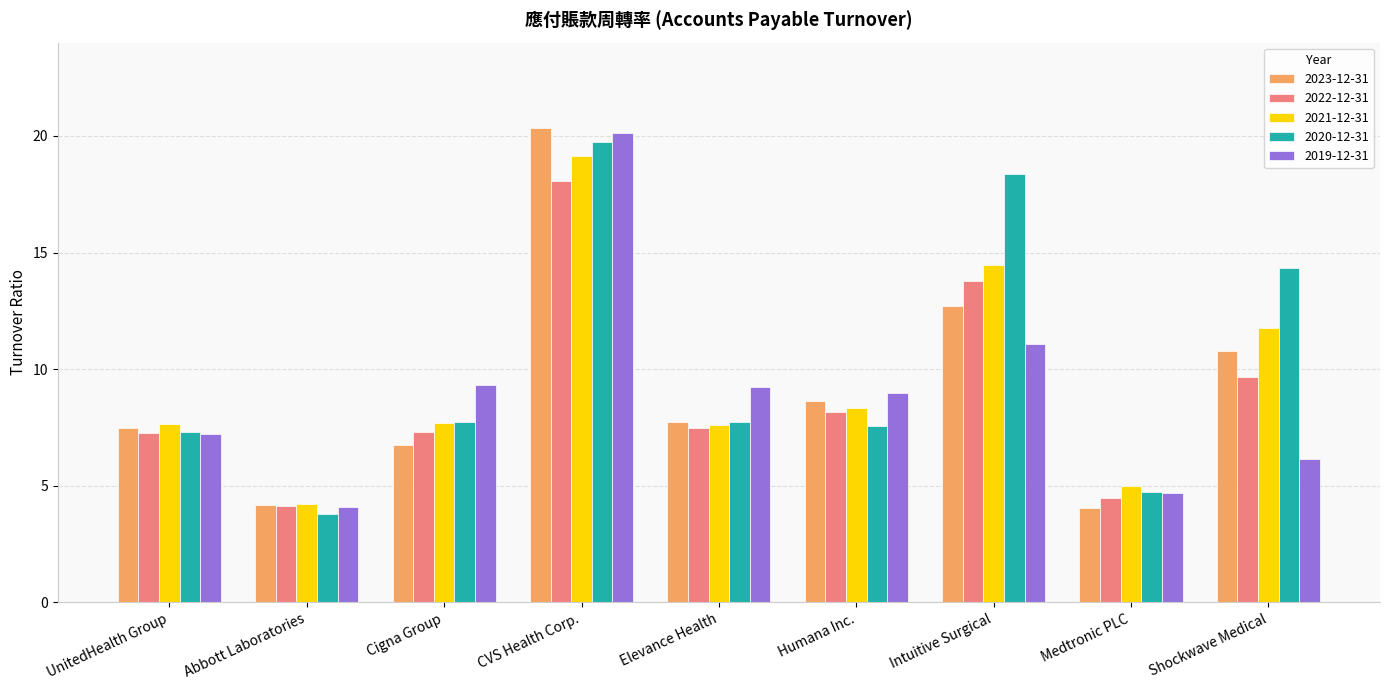

The 2023-12-31 series shows 10.4 at Elevance Health. True or false?

False